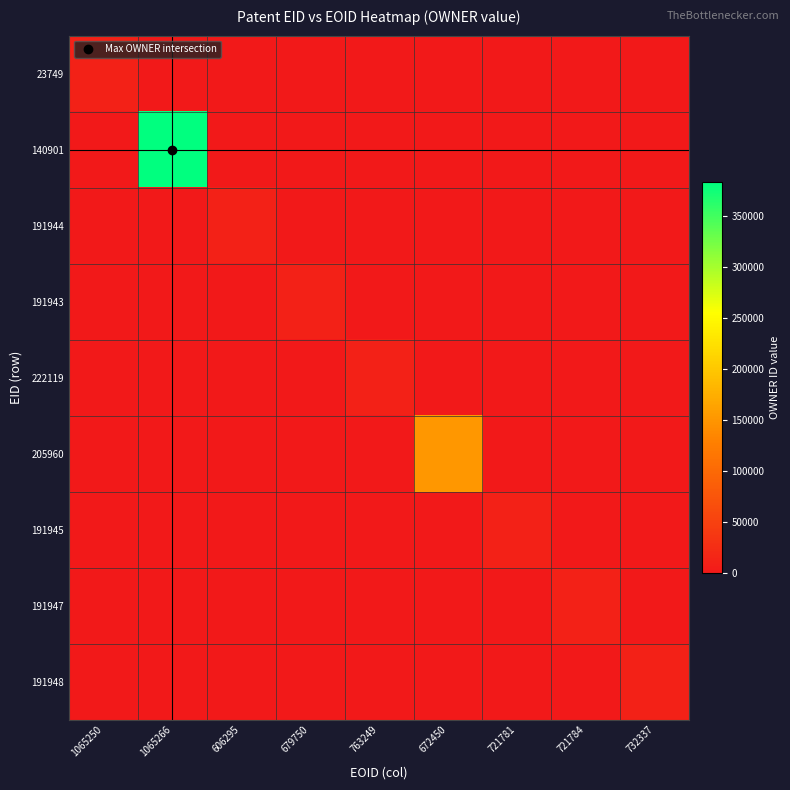

Between 1065266 and 721784, which is larger?

1065266